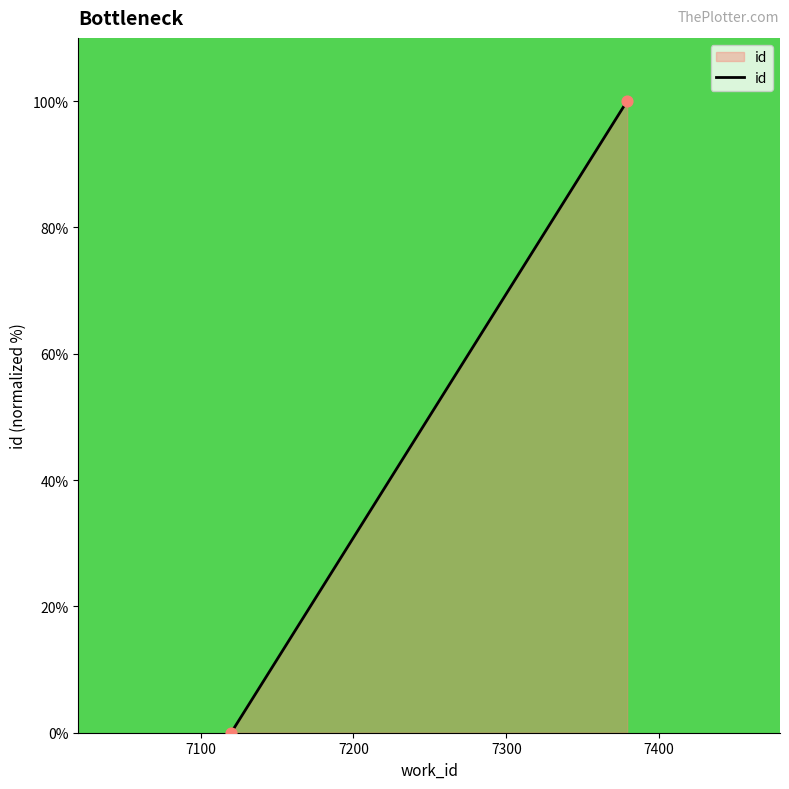

What is the average Y value?

50